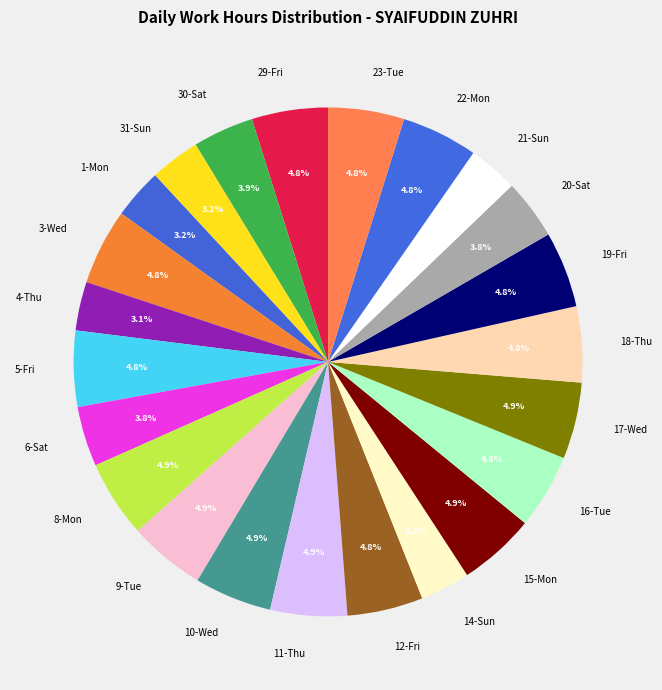

To the nearest percent, what is the difference between the largest and smallest slice percentages?

2%